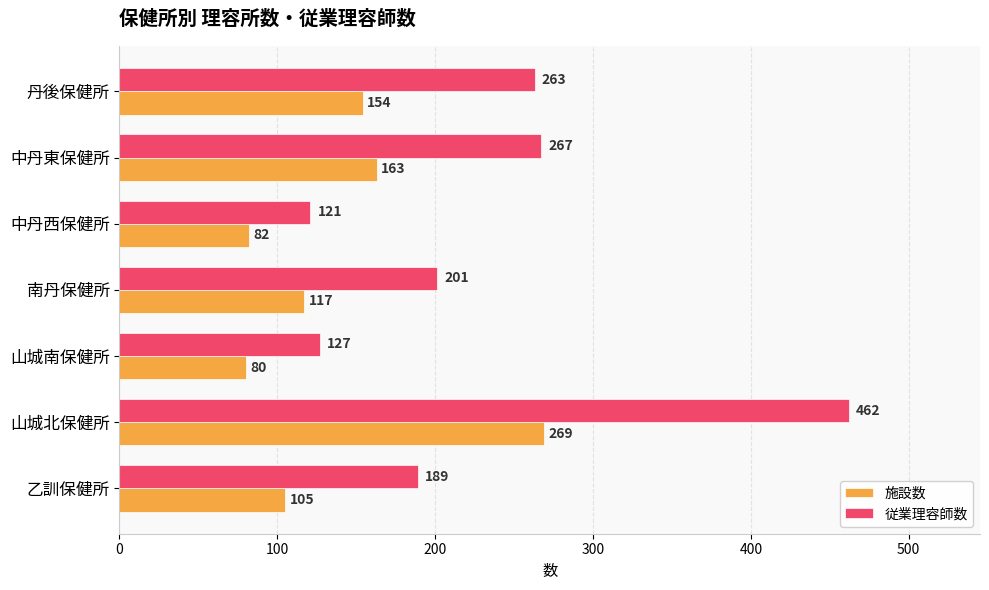

What is the difference between the maximum and minimum values in the 従業理容師数 series?

341